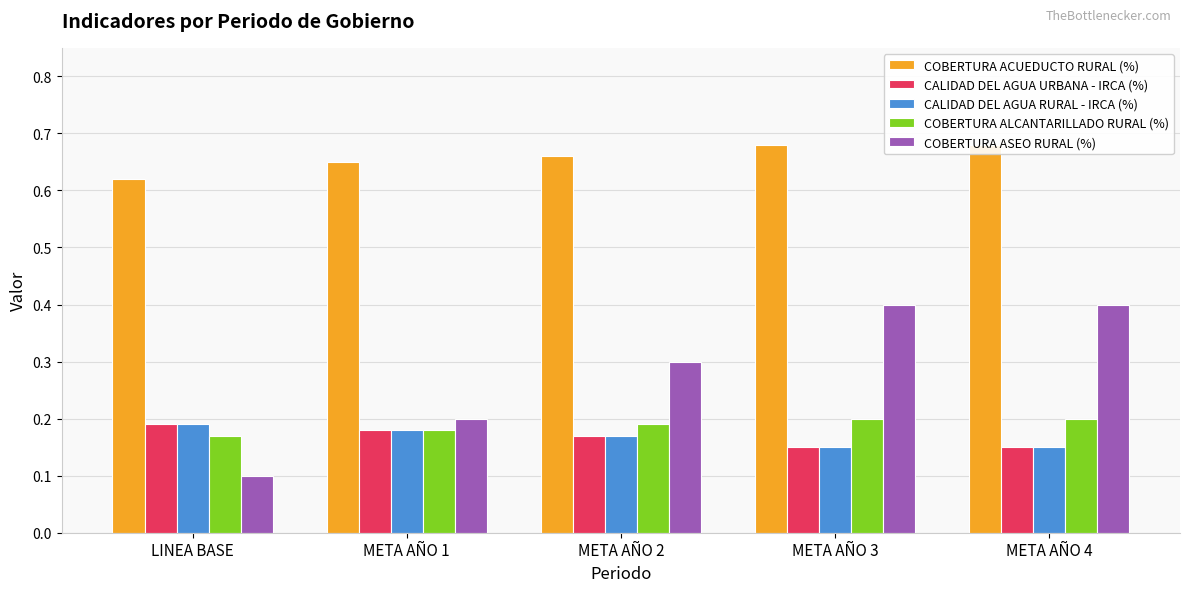

What is the sum of the CALIDAD DEL AGUA URBANA - IRCA (%) values at META AÑO 2 and META AÑO 3?

0.3